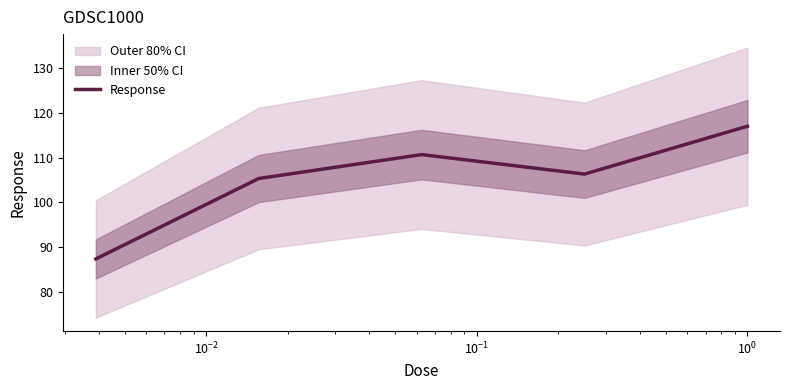

The value at $\mathdefault{10^{0}}$ is 117.0. True or false?

True